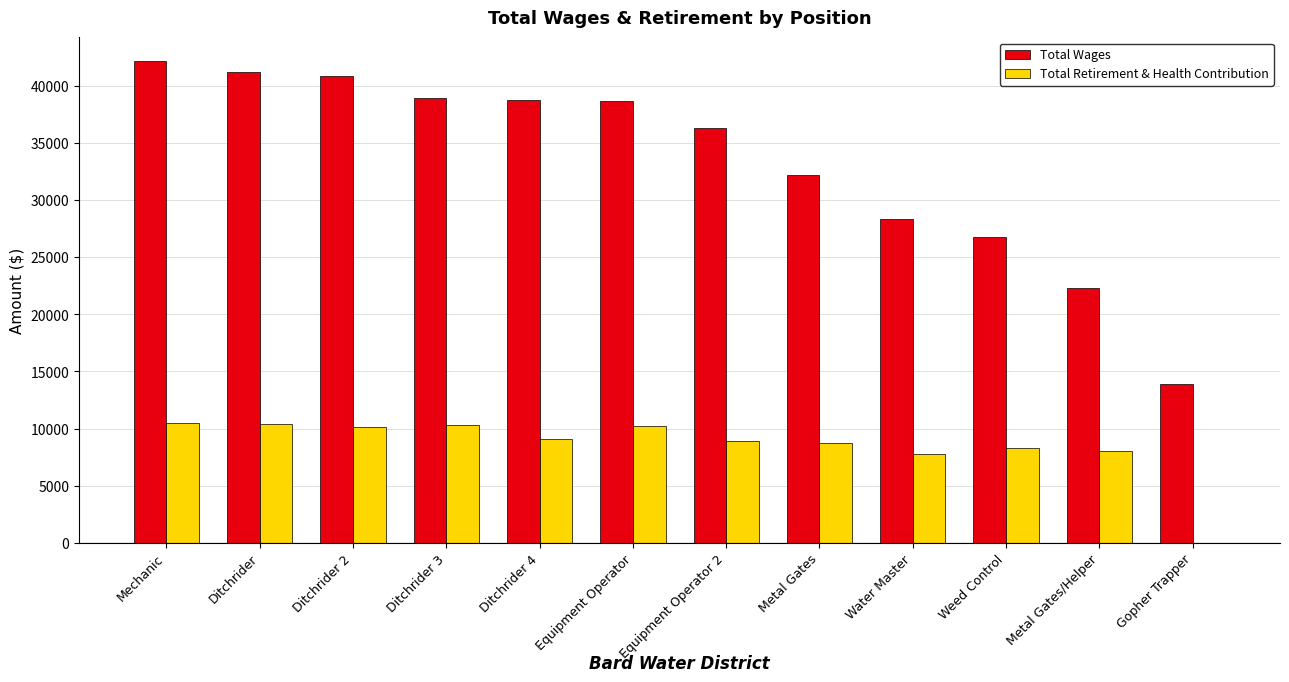

What are all the series names shown in the legend?

Total Wages, Total Retirement & Health Contribution